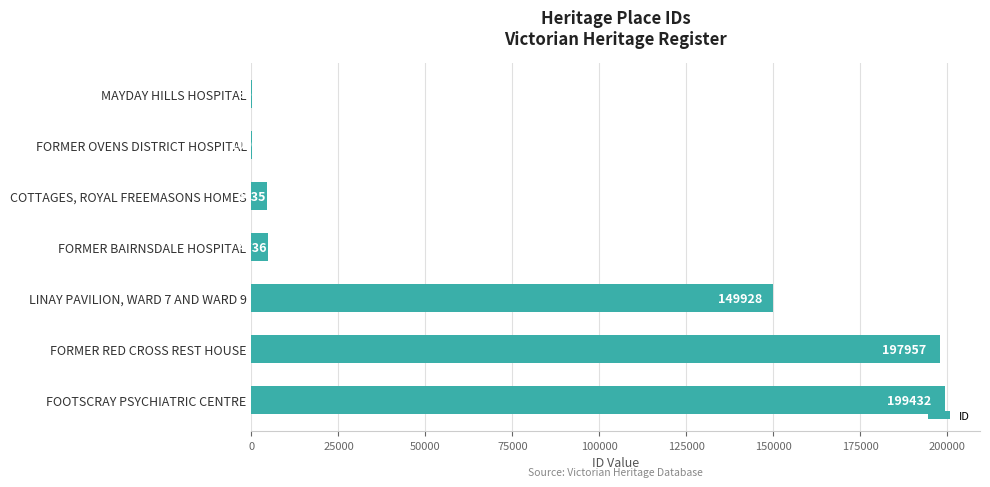

The chart shows a value of 100 at FORMER OVENS DISTRICT HOSPITAL. True or false?

True